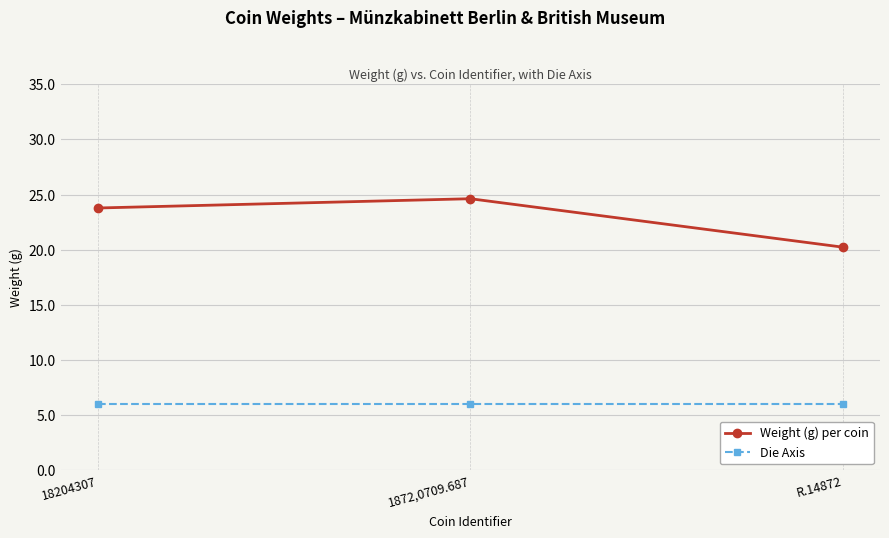

Rank the series by their maximum value, from highest to lowest.

Weight (g) per coin, Die Axis